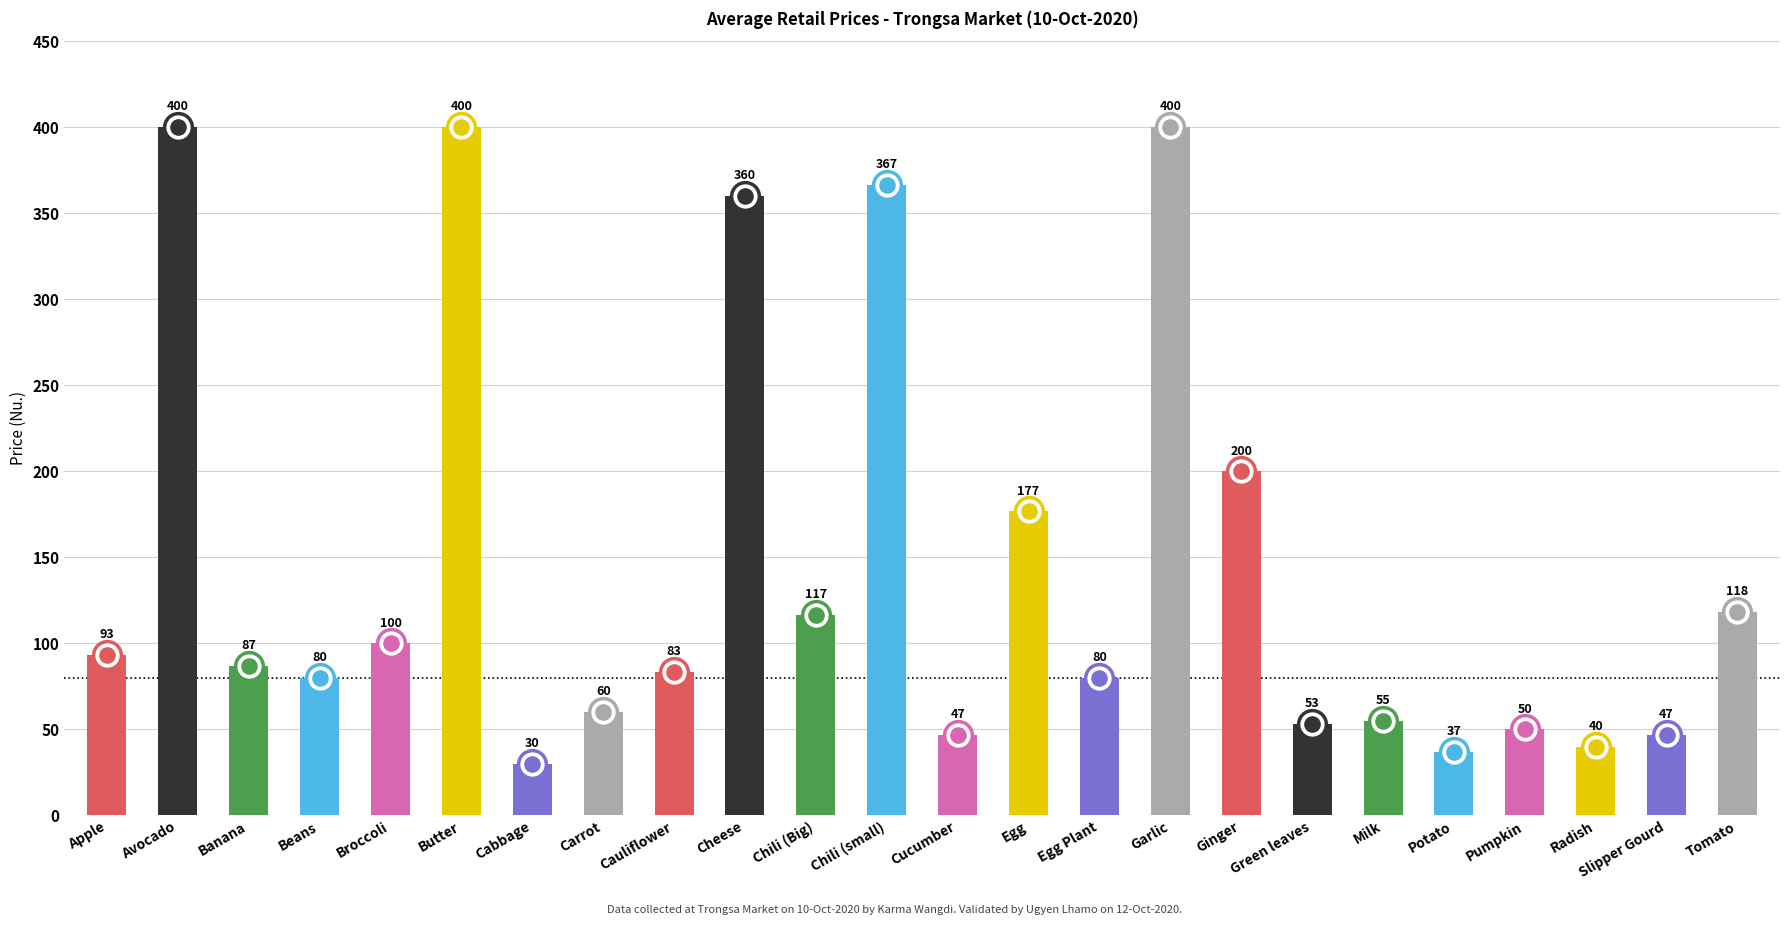

What is the change in value from Broccoli to Potato?

-63.3